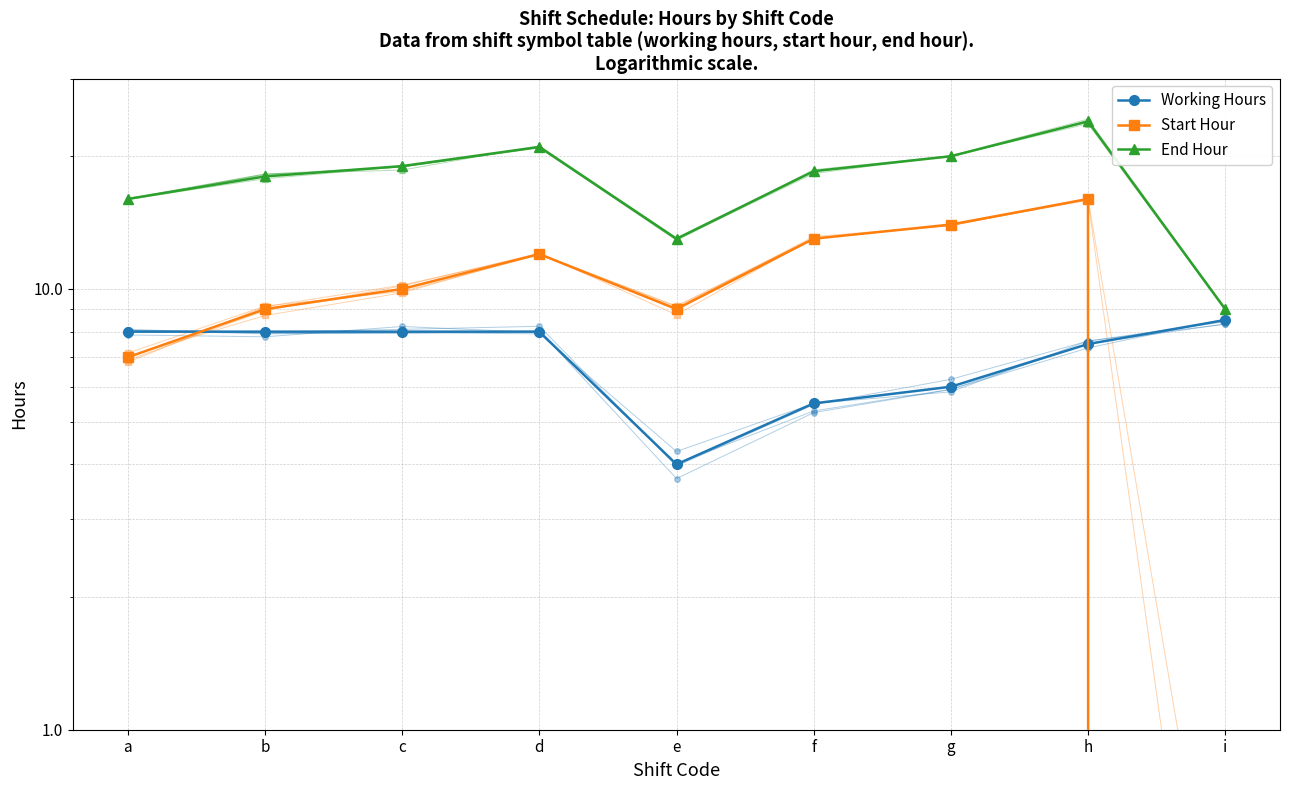

Reading left to right, list all the values displayed in this chart.

Working Hours: a=8.0	b=8.0	c=8.0	d=8.0	e=4.0	f=5.5	g=6.0	h=7.5	i=8.5
Start Hour: a=7.0	b=9.0	c=10.0	d=12.0	e=9.0	f=13.0	g=14.0	h=16.0	i=0.0
End Hour: a=16.0	b=18.0	c=19.0	d=21.0	e=13.0	f=18.5	g=20.0	h=24.0	i=9.0